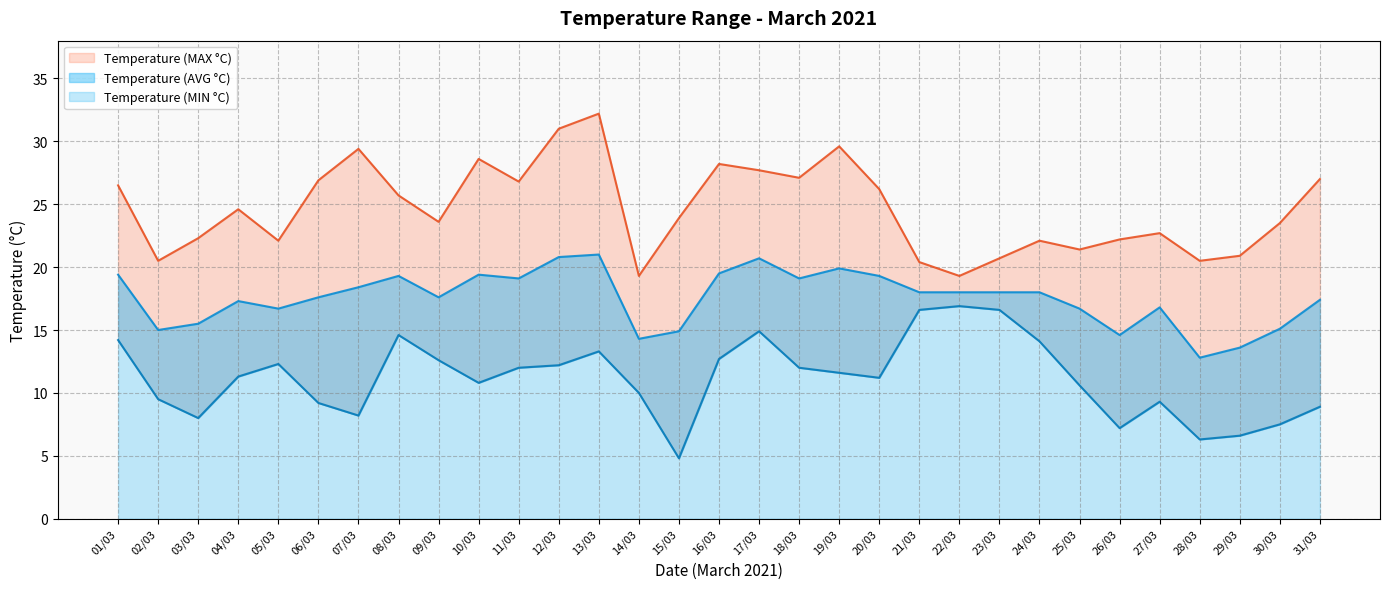

At which category is the sum across all series the highest?

13/03